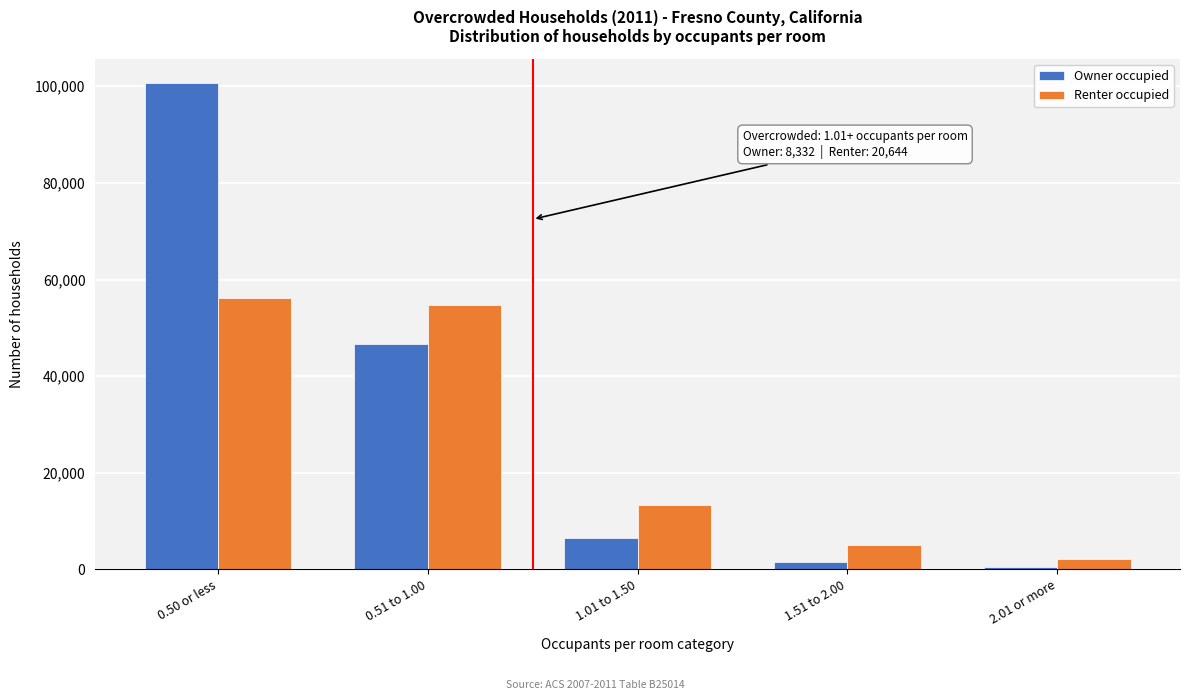

Reading left to right, list all the values displayed in this chart.

Owner occupied: 0.50 or less=100662	0.51 to 1.00=46591	1.01 to 1.50=6480	1.51 to 2.00=1435	2.01 or more=417
Renter occupied: 0.50 or less=56212	0.51 to 1.00=54641	1.01 to 1.50=13433	1.51 to 2.00=4990	2.01 or more=2221